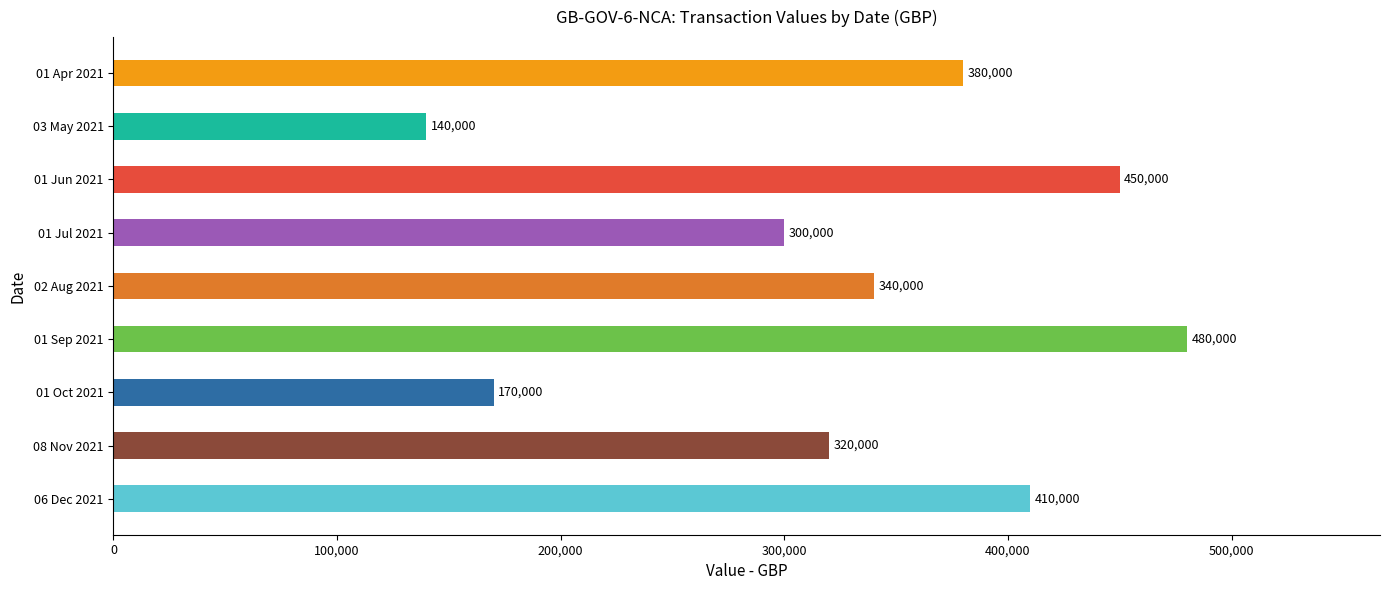

Is it true that the value at 08 Nov 2021 is 320000?

True